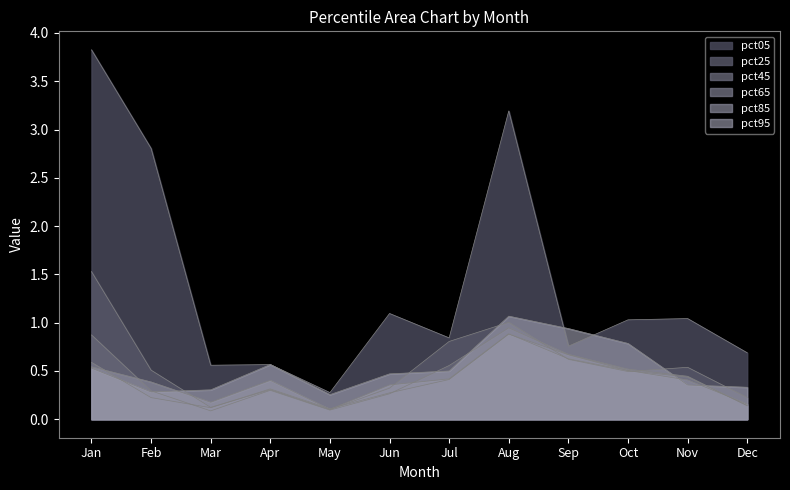

How many series are shown in this chart?

6